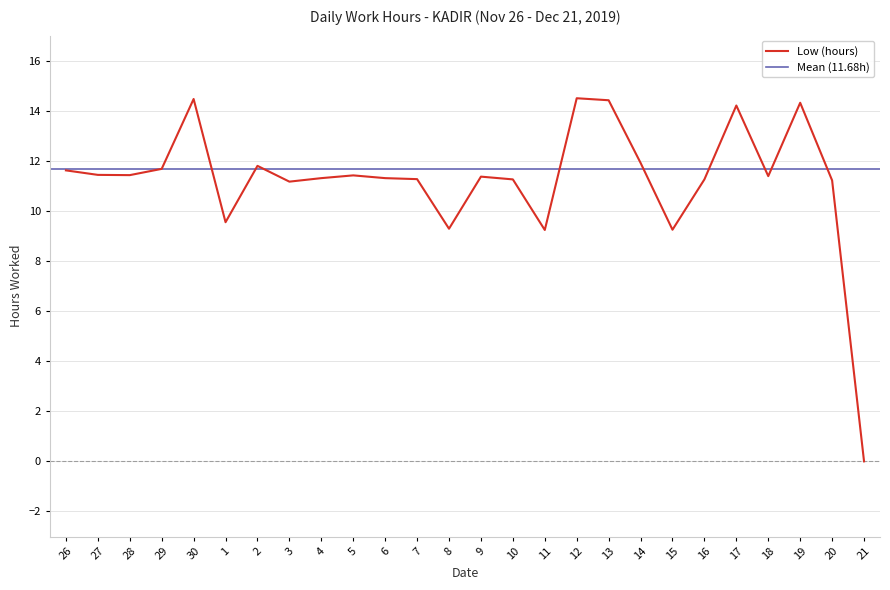

What is the value of the 7th point from the left?

11.8